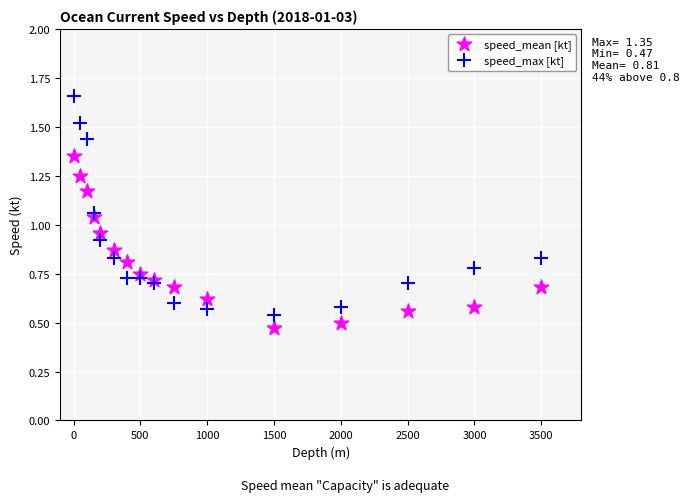

Across all data points, what is the range of X values (max minus min)?

3500.0